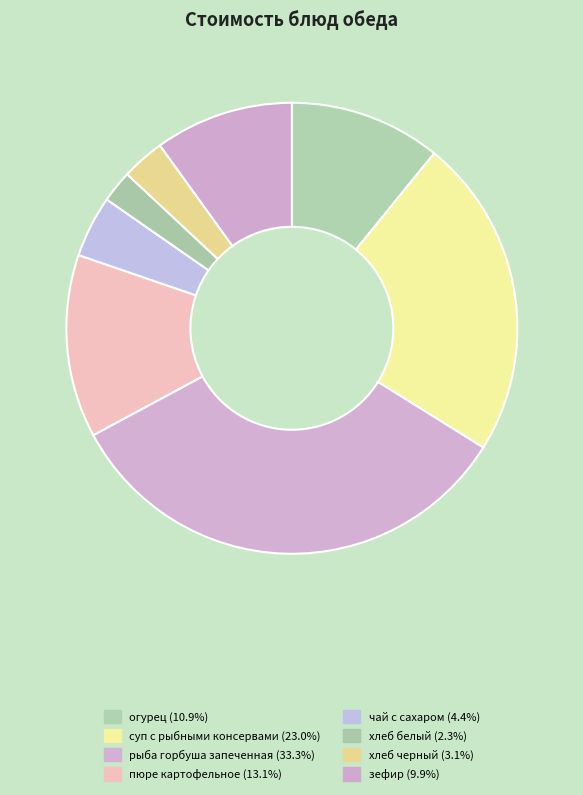

True or false: хлеб черный accounts for 3% of the total.

True